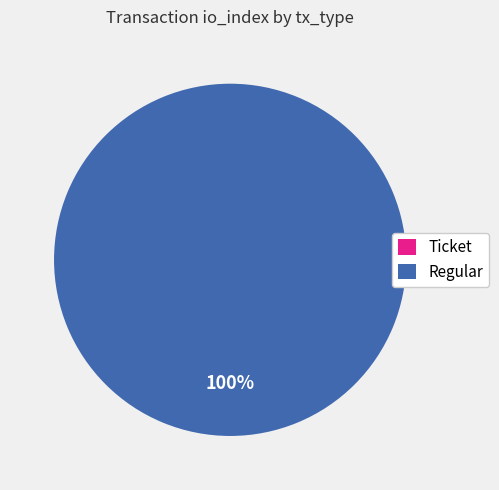

To the nearest percent, what is the average slice percentage?

50%